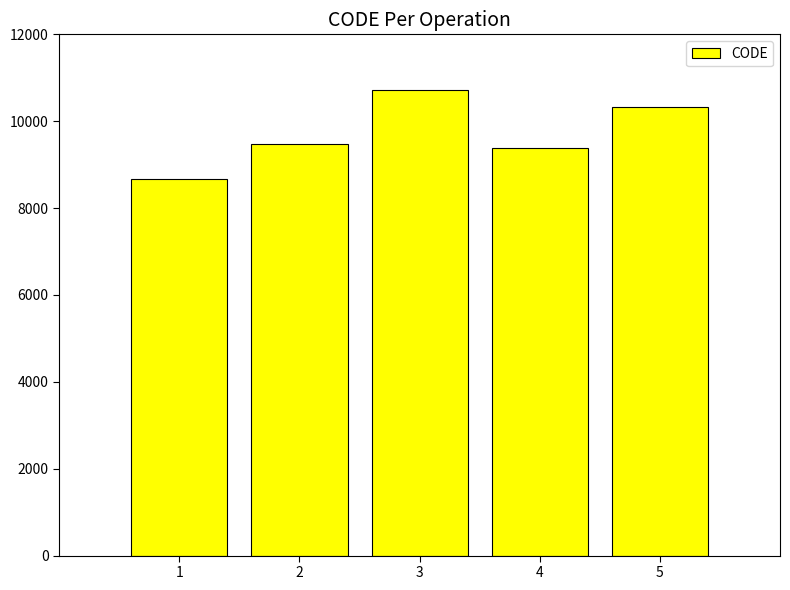

At which category does the chart reach its peak across all series?

3